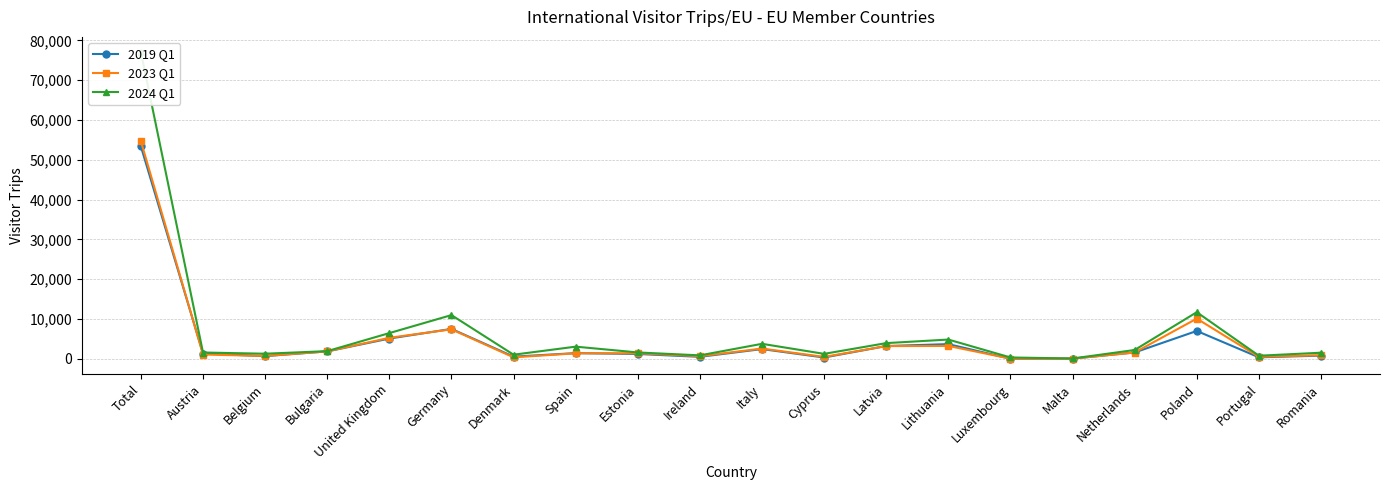

How many distinct data groups are displayed?

3